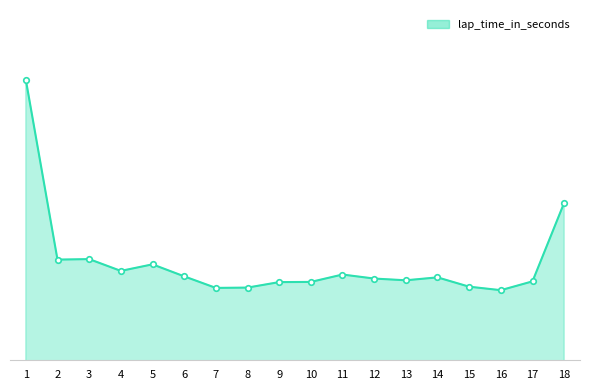

Read the value at 4.

109.3